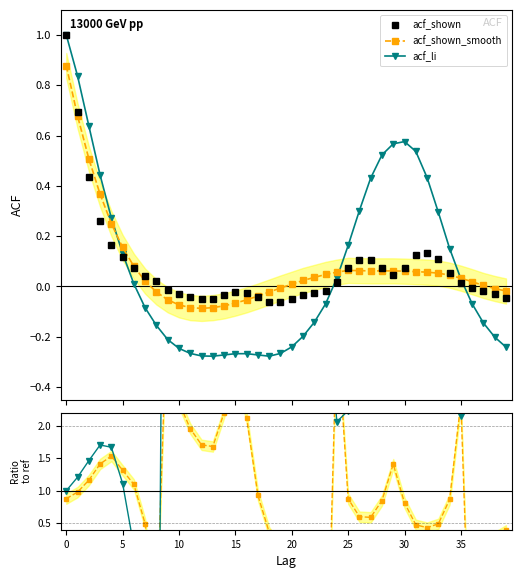

After their last crossing, which series has the higher values: acf_shown or acf_li?

acf_li